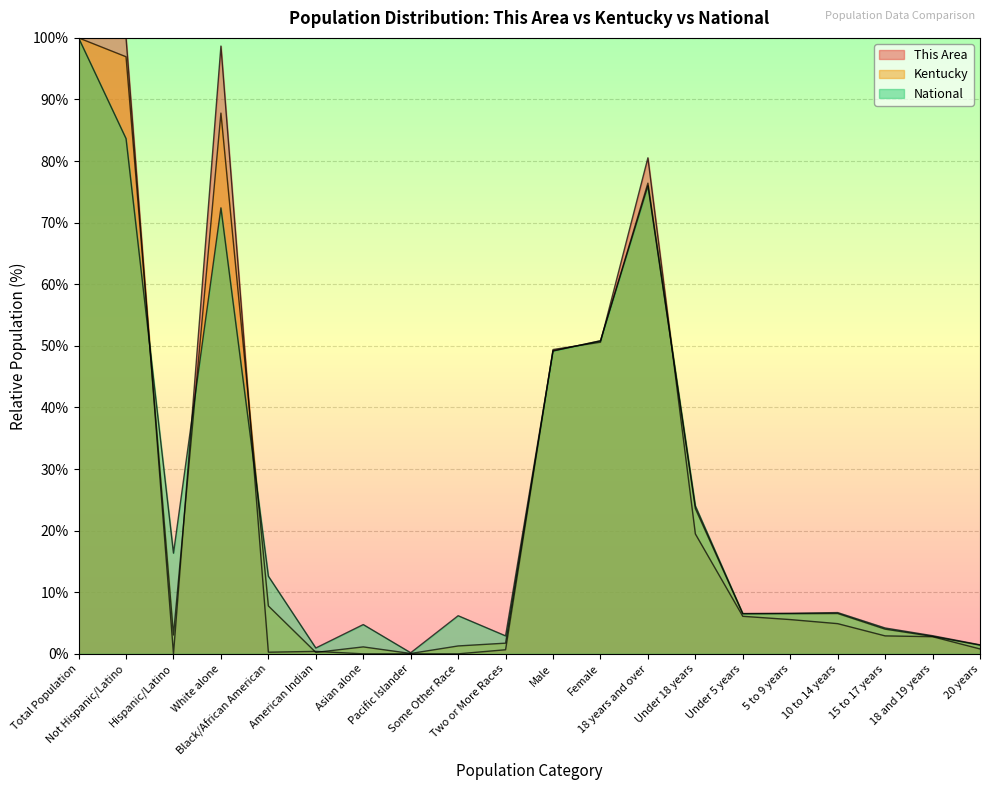

What is the label of the 16th point from the left?

5 to 9 years